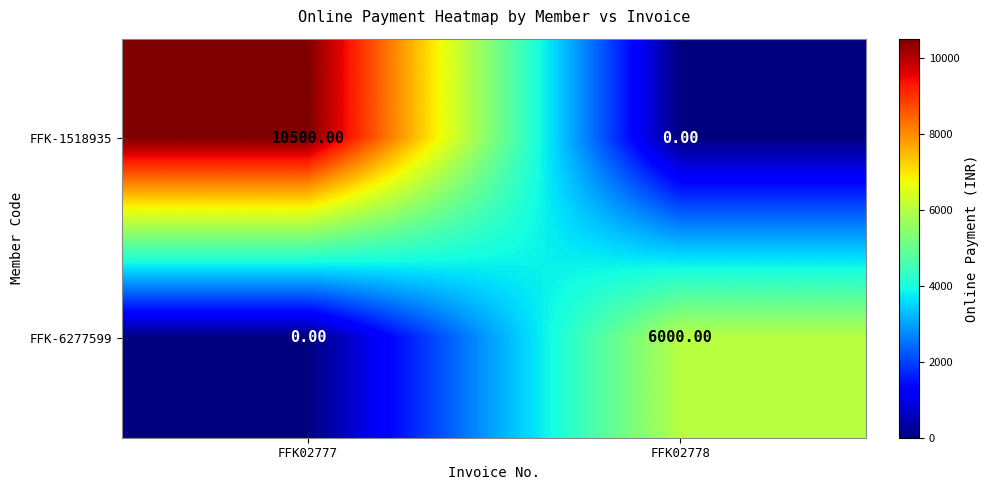

Between FFK02777 and FFK02778, which series saw the biggest shift?

FFK-1518935